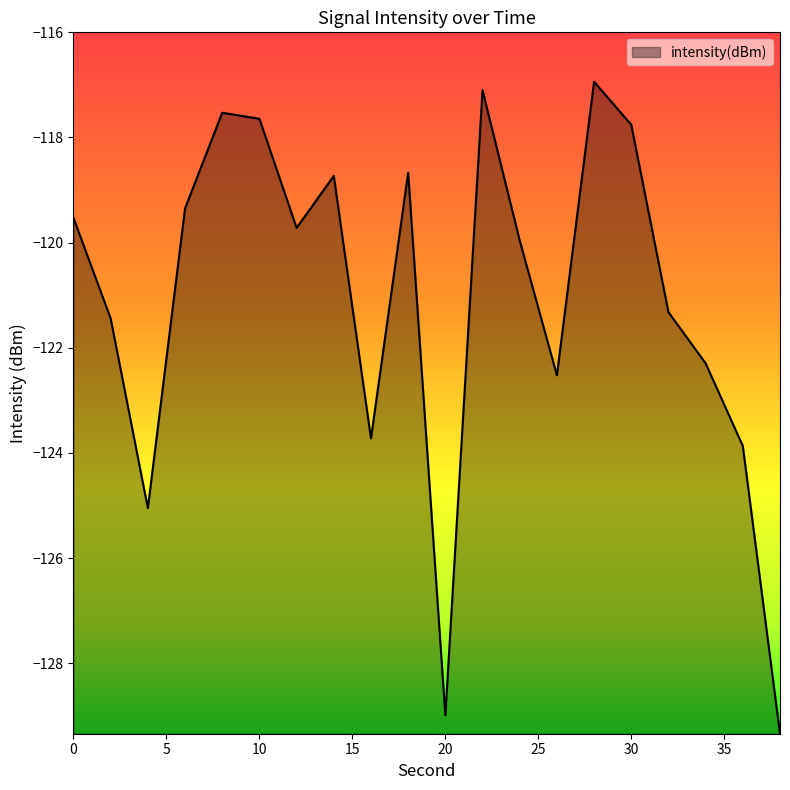

What is the average value?

-121.1